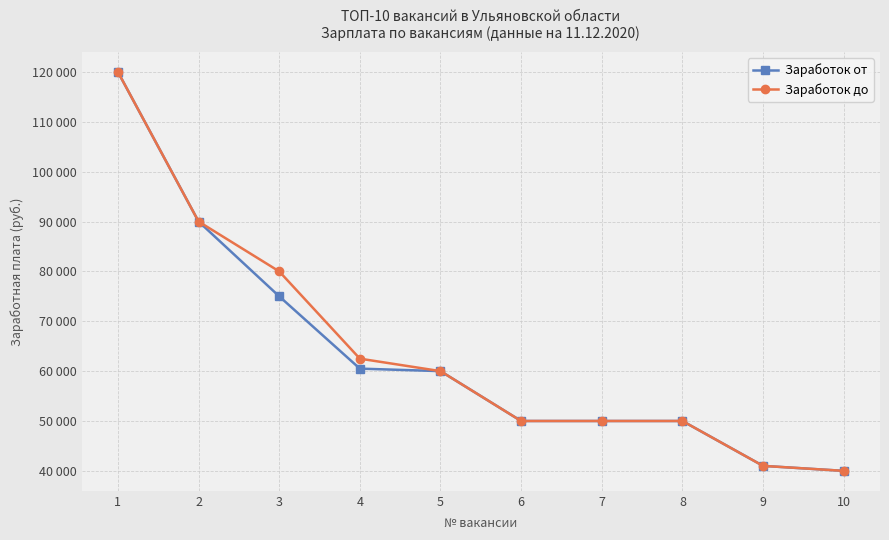

How many lines are shown in the chart?

2